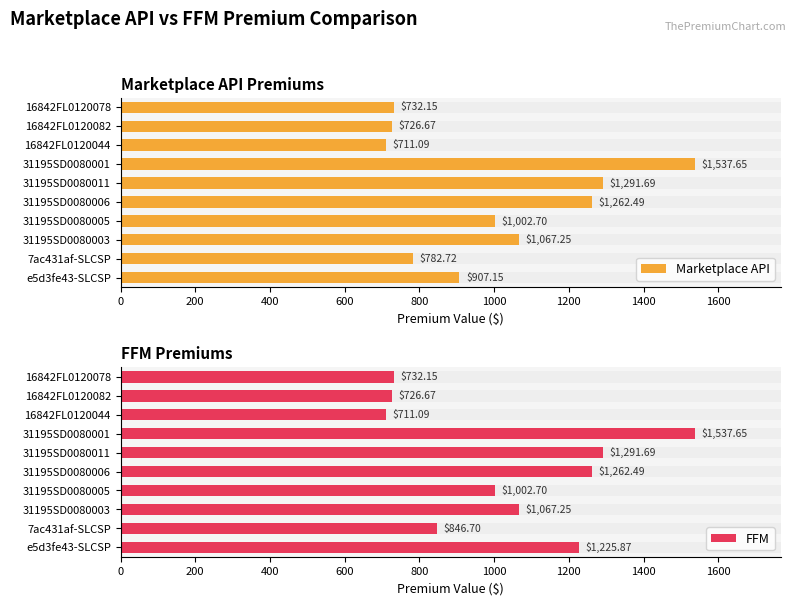

At how many categories does at least one series exceed 1534?

1